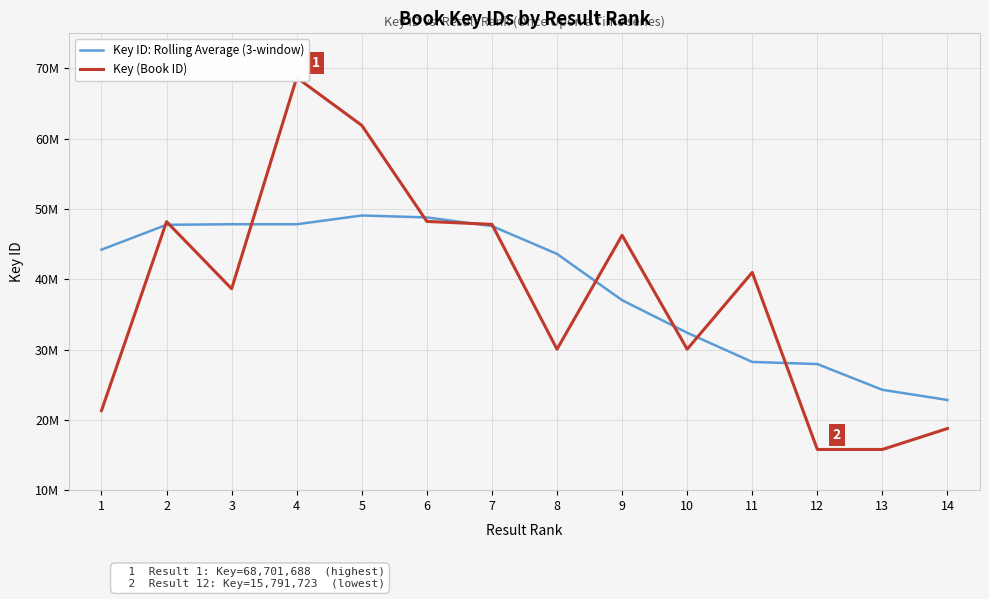

At which category does Key ID: Rolling Average (3-window) reach its first local peak?

3